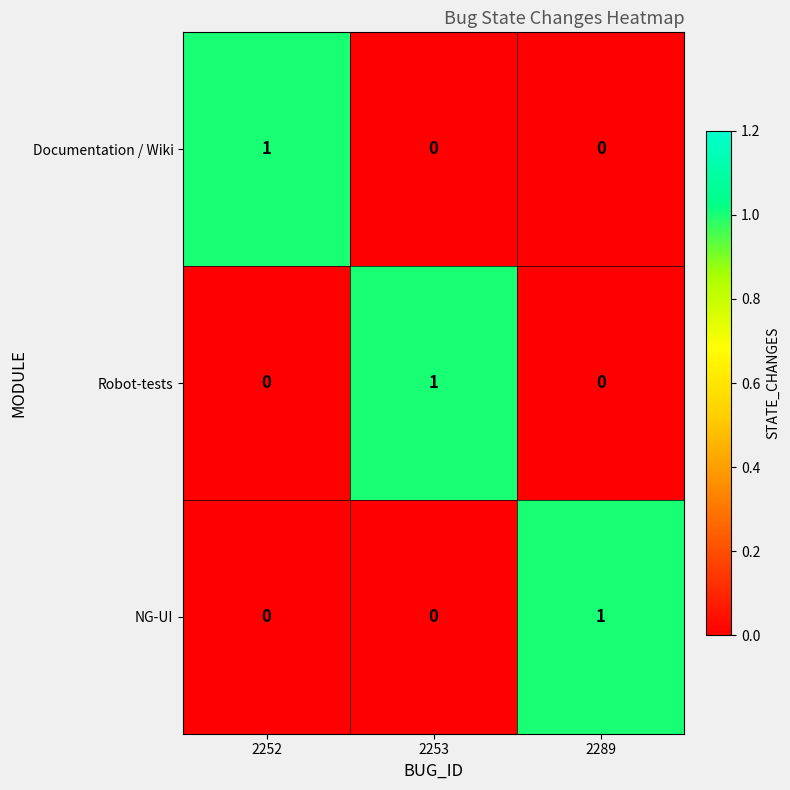

What is the greatest value displayed?

1